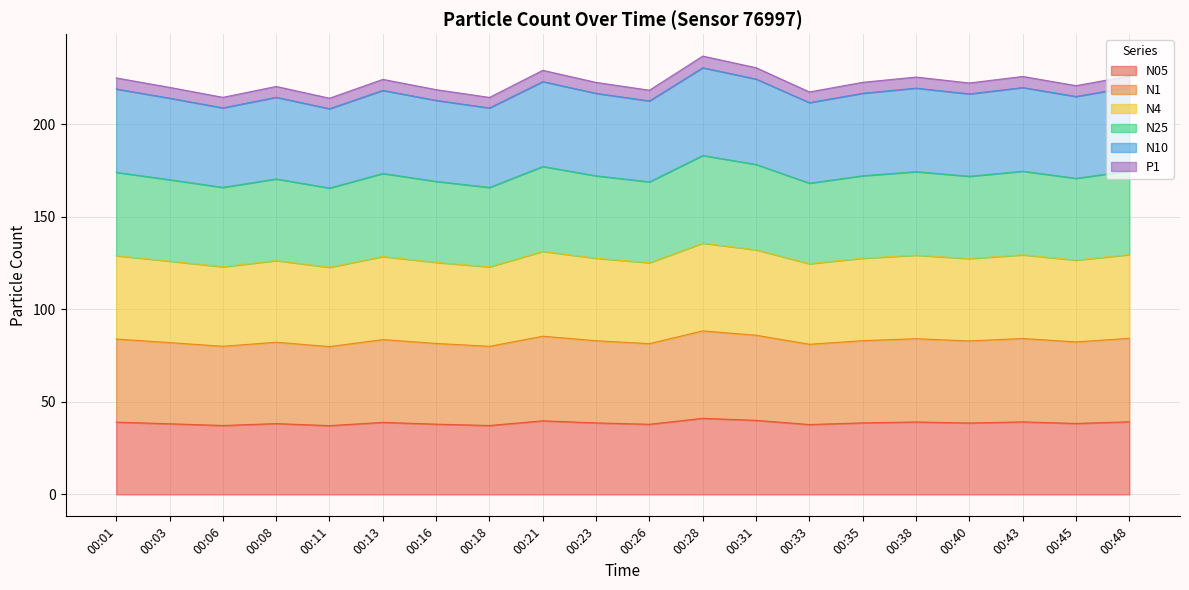

Which has a higher value, 00:31 or 00:23?

00:31